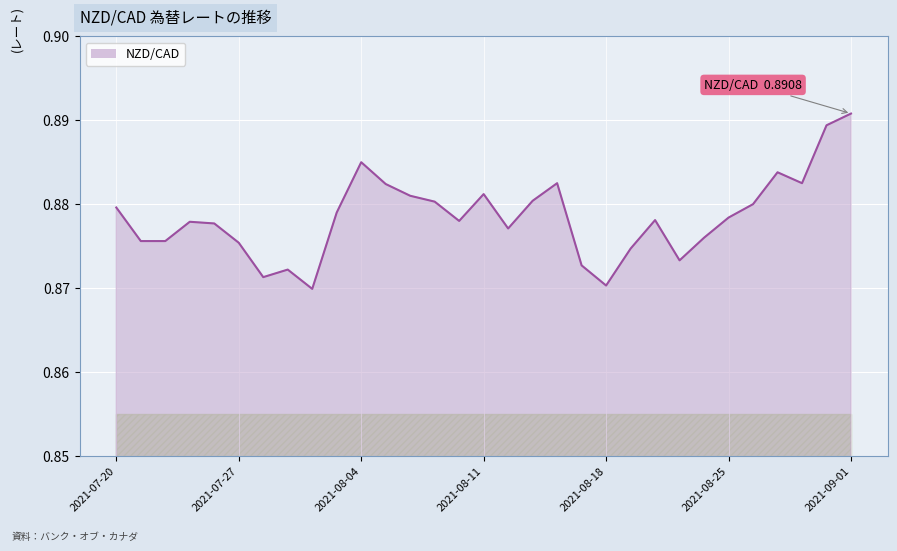

Which label corresponds to the largest value in the chart?

2021-09-01